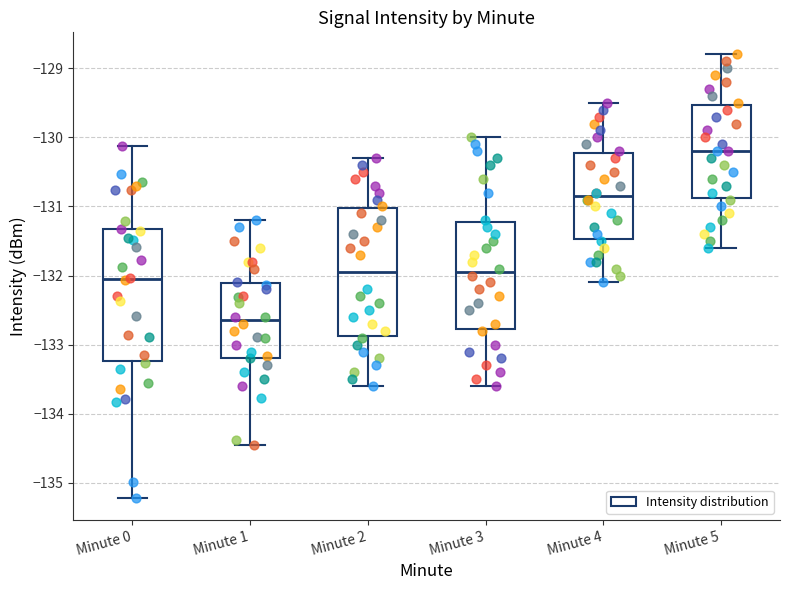

Where does the median line of the box for Minute 0 sit on the y-axis? The values are not printed on the chart, so give them approximately, as read against the axis.

-132.1